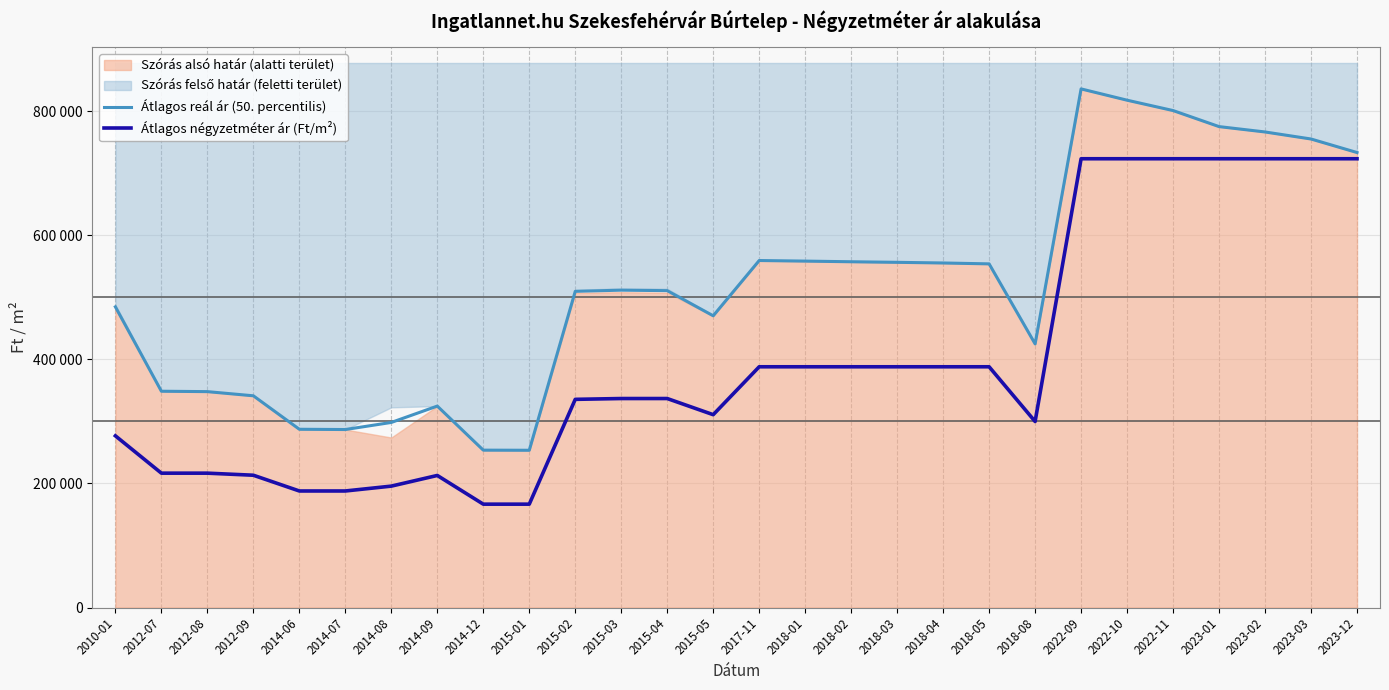

How many data points in Átlagos négyzetméter ár (Ft/m²) are less than 337028?

13